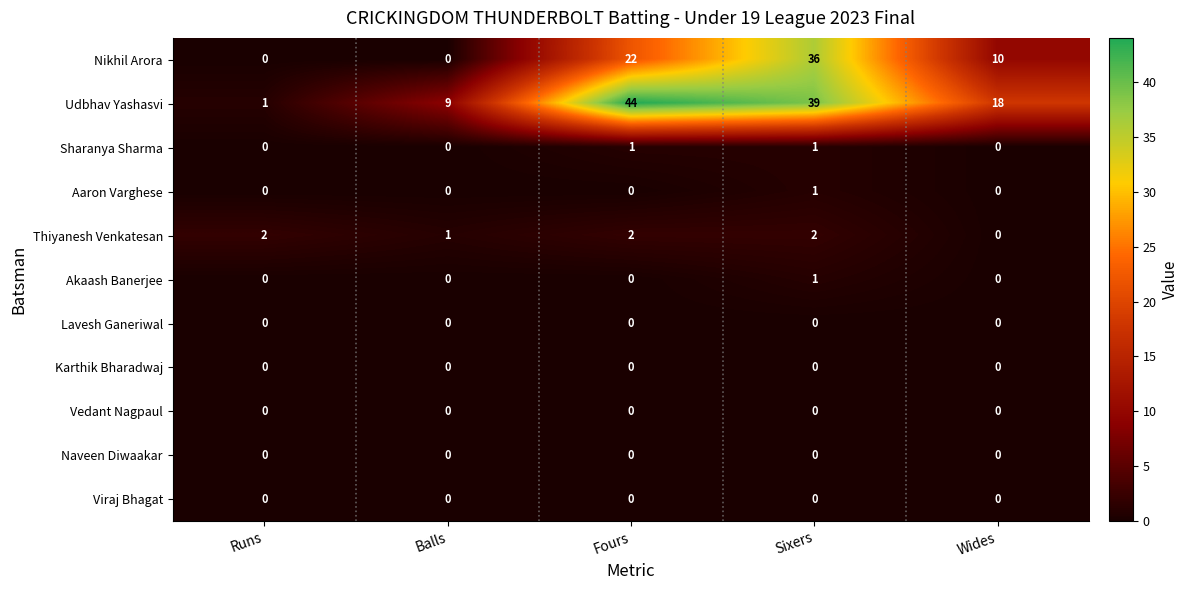

What is the maximum value shown in the chart?

44